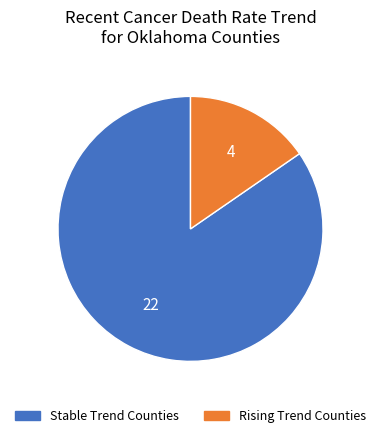

Is there a majority slice in this chart?

Yes